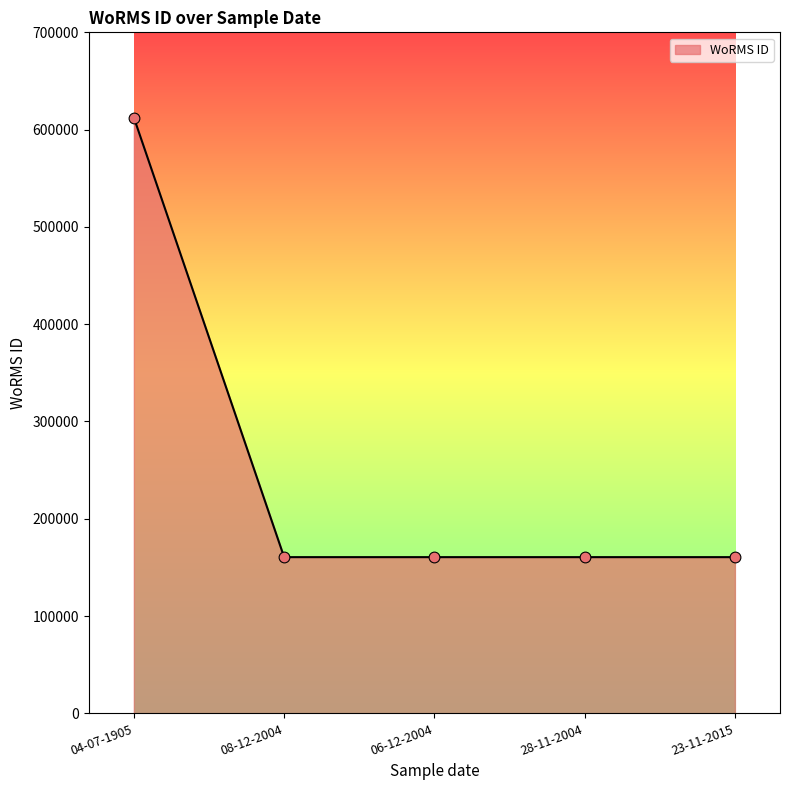

Between 04-07-1905 and 28-11-2004, which is larger?

04-07-1905